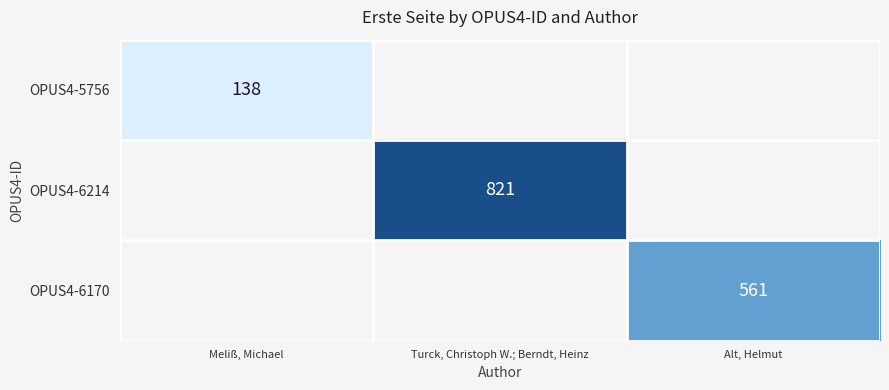

True or false: OPUS4-6214 has a value of 821 at Turck, Christoph W.; Berndt, Heinz.

True